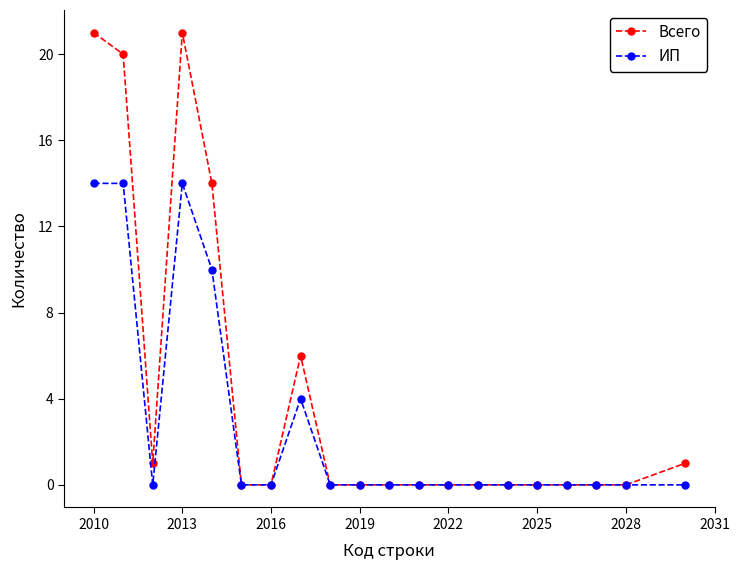

Which series has the largest range (max minus min)?

Всего